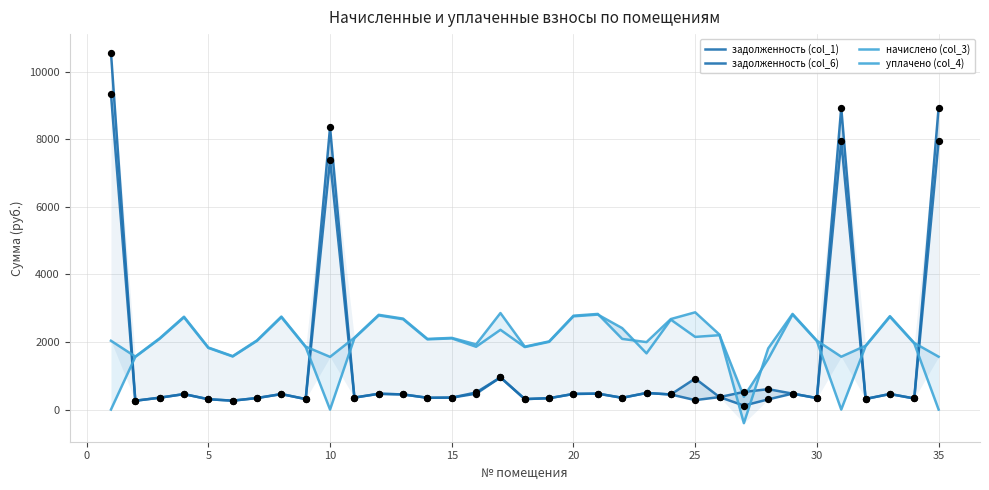

At how many categories does at least one series exceed 8485?

3